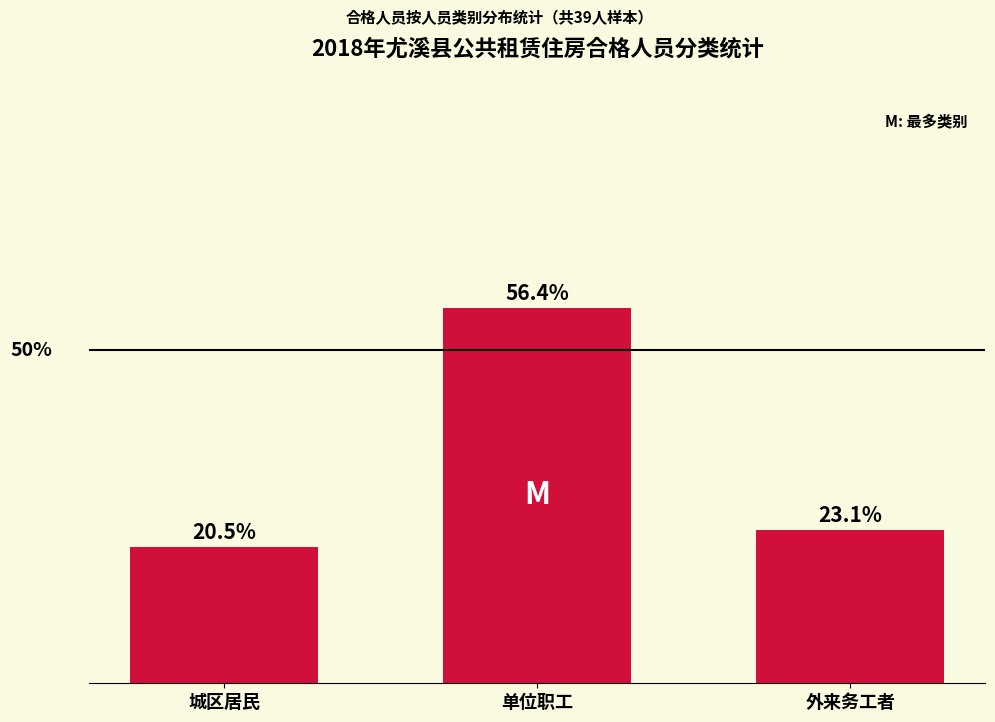

List the labels in order of value, largest first.

单位职工, 外来务工者, 城区居民